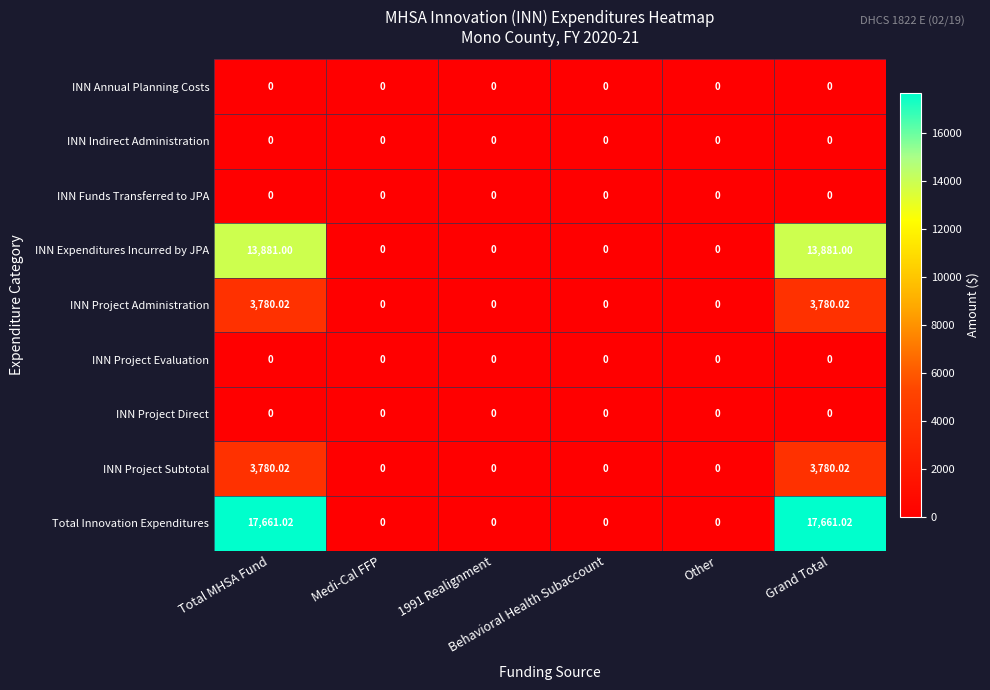

Which series has the largest total across all categories?

Total Innovation Expenditures